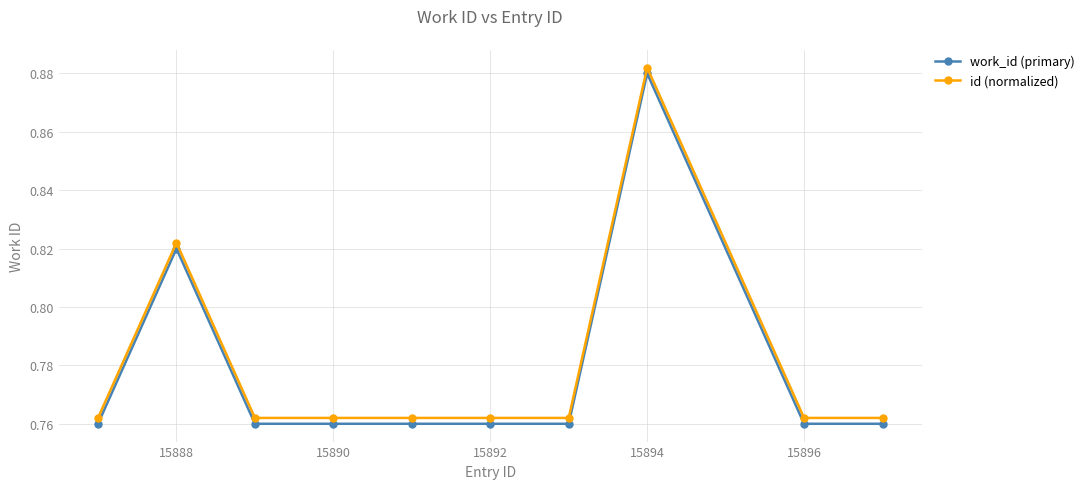

What is the sum of all id (normalized) values?

7.8